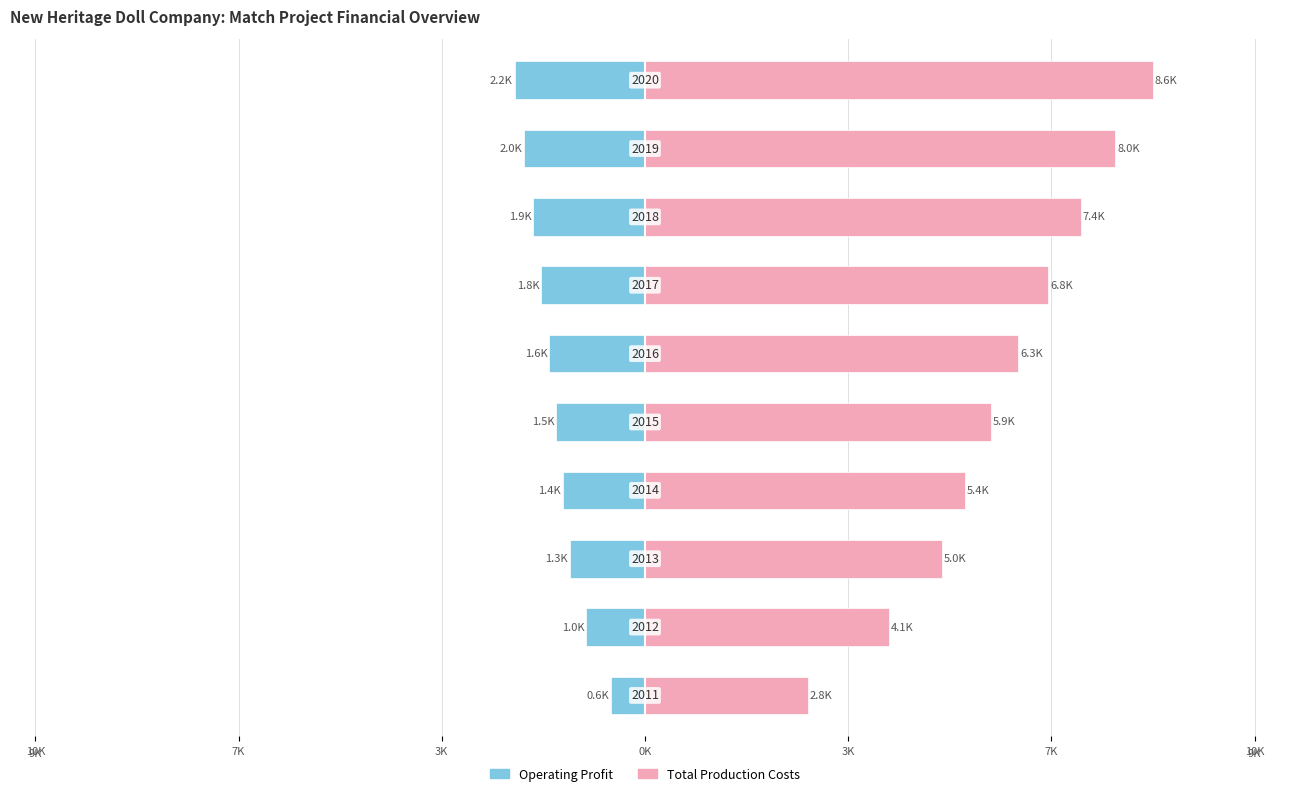

What is the label of the 2nd bar from the right?

8